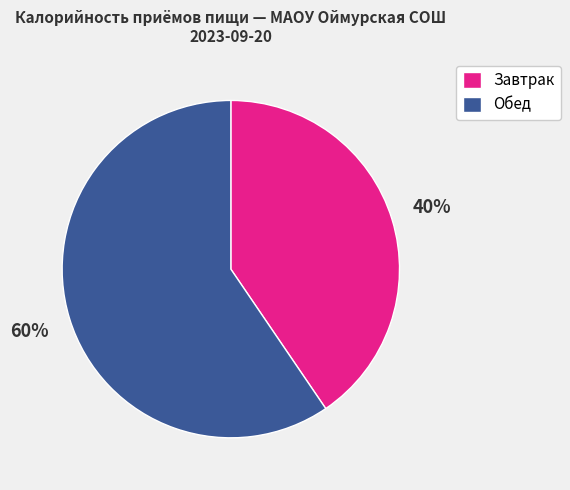

Does Завтрак represent more than half of the total?

No